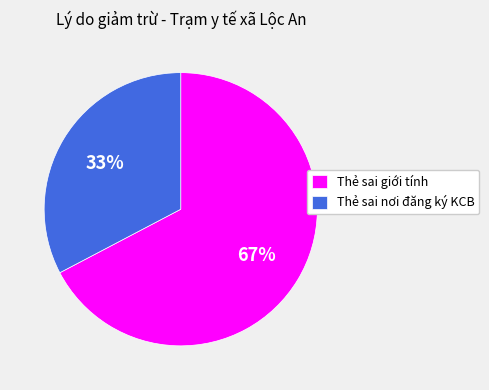

The Thẻ sai nơi đăng ký KCB slice represents 33% of the pie. True or false?

True